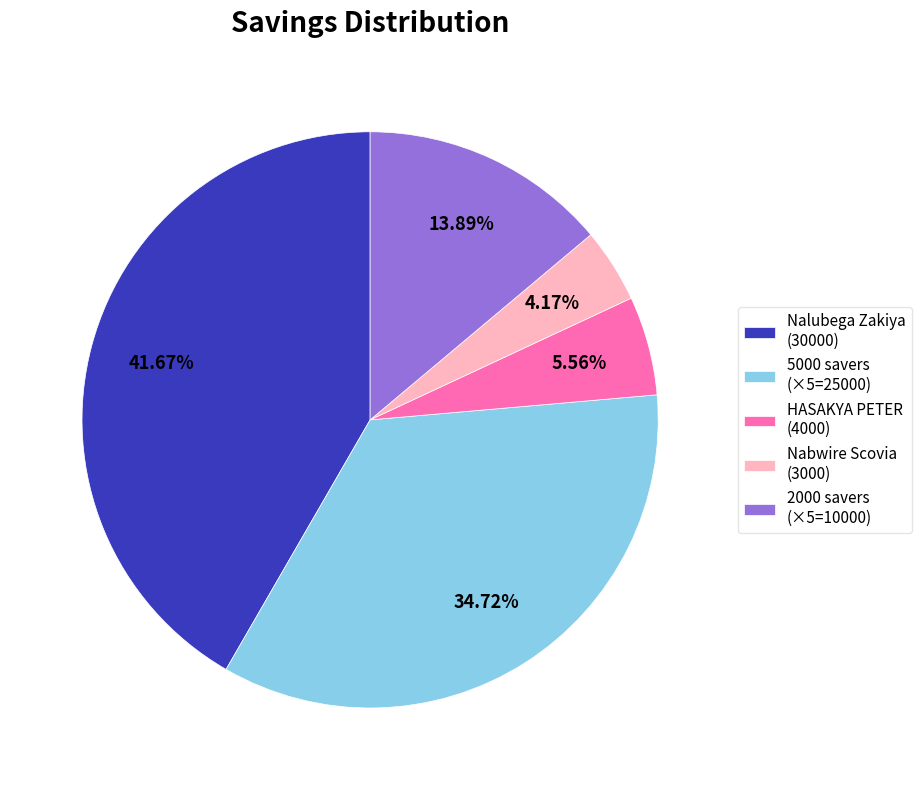

Combined, do HASAKYA PETER (4000) and Nalubega Zakiya (30000) account for over 50%?

No